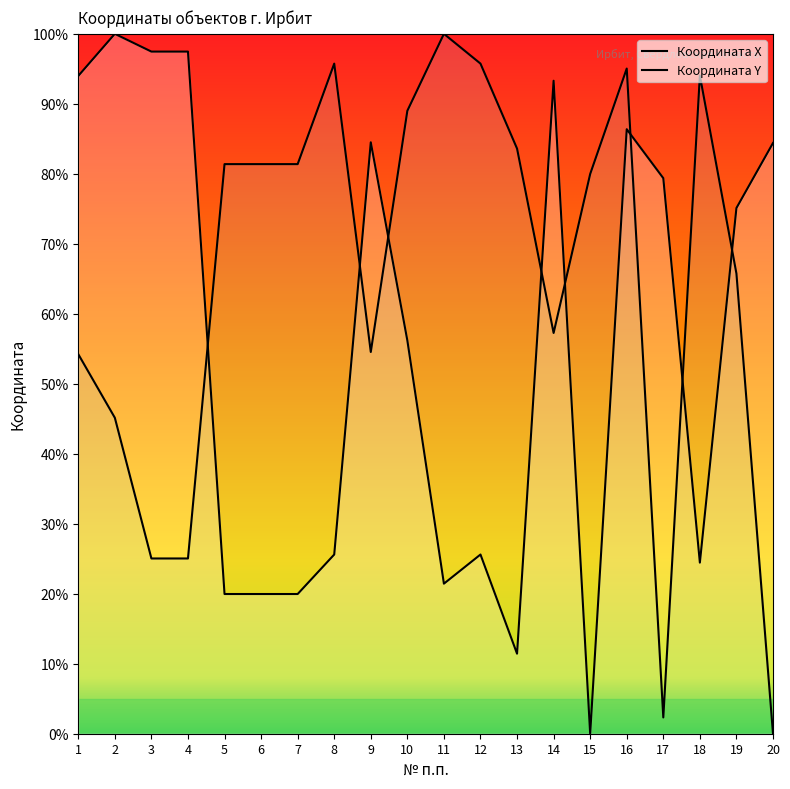

Reading left to right, what are all the values shown in this chart?

Координата X: 1=94.0	2=100.0	3=97.5	4=97.5	5=20.0	6=20.0	7=20.0	8=25.6	9=84.5	10=56.2	11=21.4	12=25.6	13=11.4	14=93.3	15=0.0	16=86.4	17=79.4	18=24.4	19=75.1	20=84.4
Координата Y: 1=54.2	2=45.1	3=25.0	4=25.0	5=81.4	6=81.4	7=81.4	8=95.7	9=54.5	10=89.0	11=100.0	12=95.7	13=83.6	14=57.3	15=80.0	16=95.0	17=2.3	18=94.0	19=65.7	20=0.0